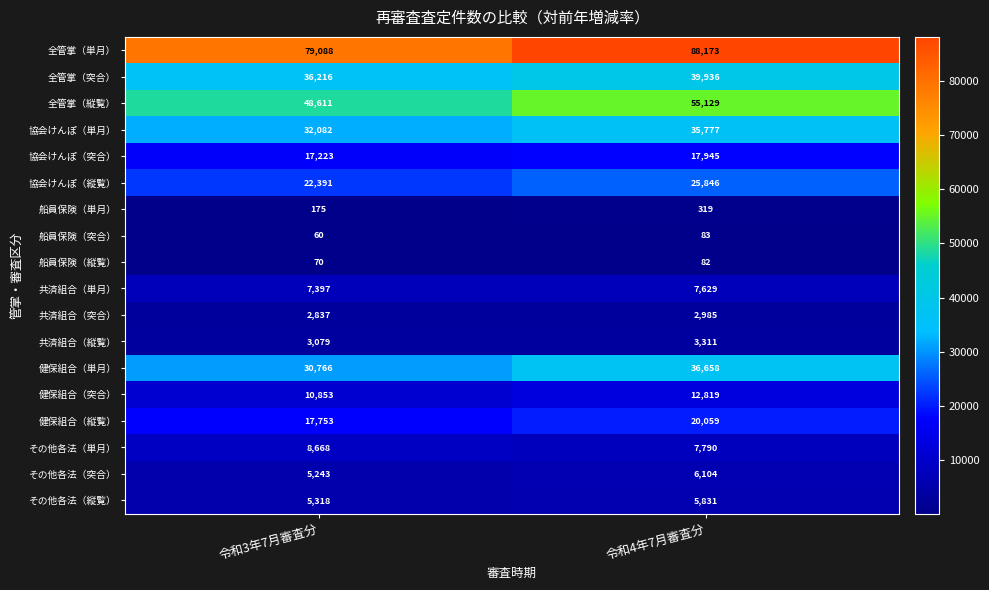

What is the highest value of the その他各法（単月） series?

8668